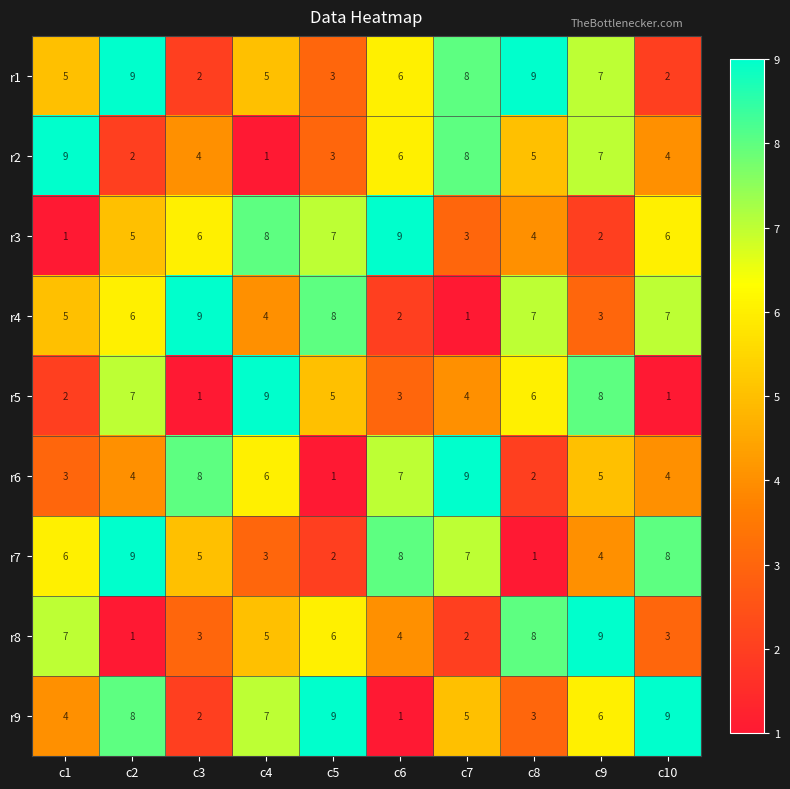

Count the r3 values in the range 3 to 7.

6